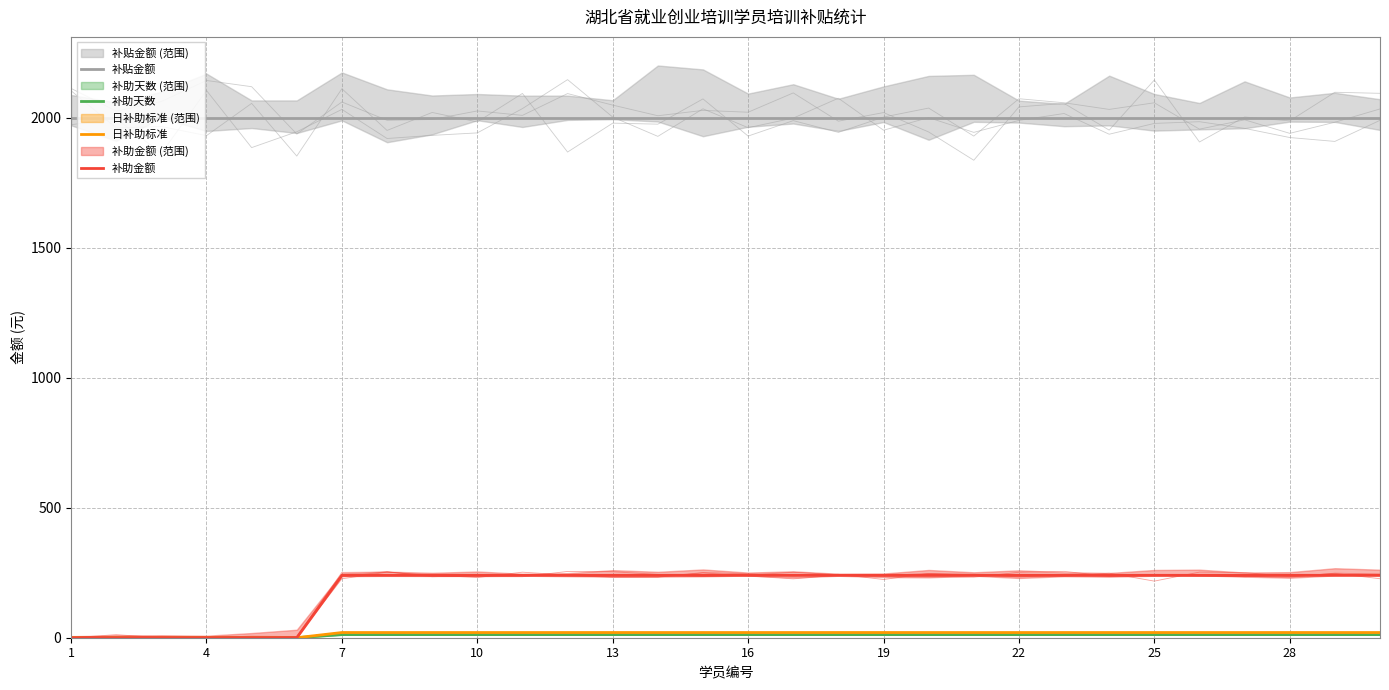

Reading left to right, what are all the values shown in this chart?

补贴金额: 2000	2000	2000	2000	2000	2000	2000	2000	2000	2000	2000	2000	2000	2000	2000	2000	2000	2000	2000	2000	2000	2000	2000	2000	2000	2000	2000	2000	2000	2000
补助天数: 0	0	0	0	0	0	12	12	12	12	12	12	12	12	12	12	12	12	12	12	12	12	12	12	12	12	12	12	12	12
日补助标准: 0	0	0	0	0	0	20	20	20	20	20	20	20	20	20	20	20	20	20	20	20	20	20	20	20	20	20	20	20	20
补助金额: 0	0	0	0	0	0	240	240	240	240	240	240	240	240	240	240	240	240	240	240	240	240	240	240	240	240	240	240	240	240